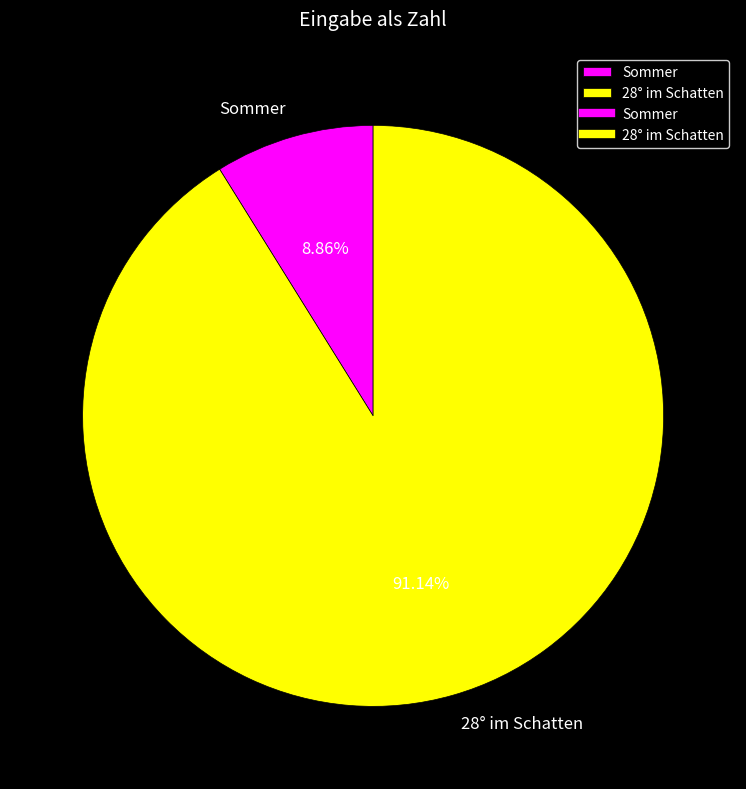

To the nearest percent, what is the difference between the largest and smallest slice percentages?

82%